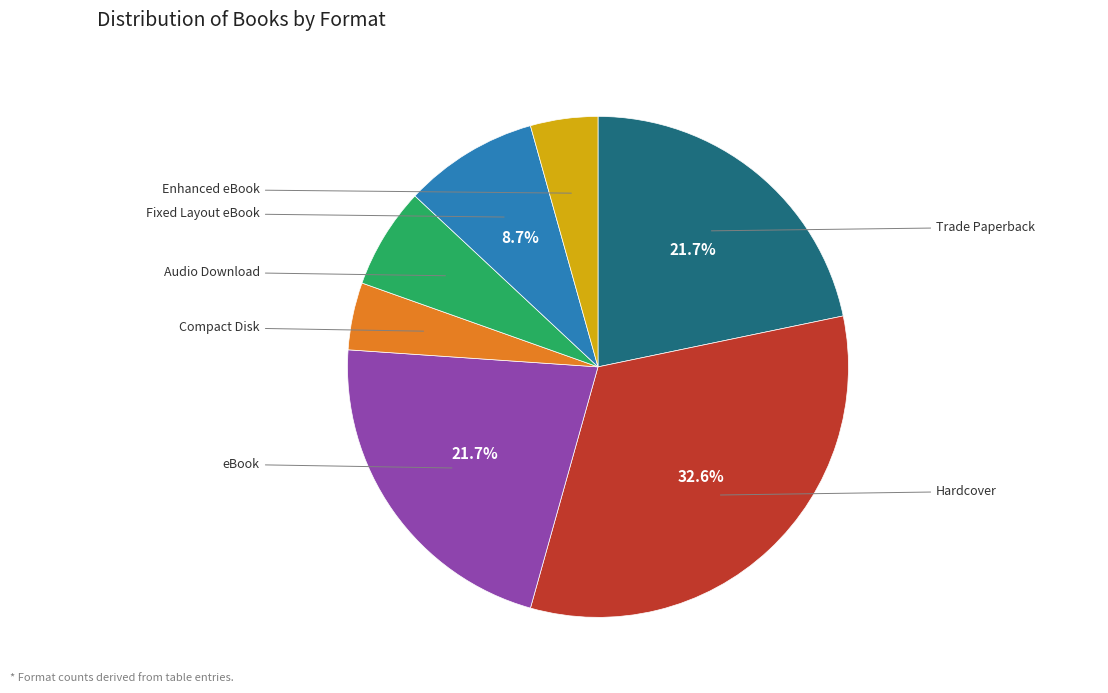

Is there any slice that represents more than half of the pie?

No